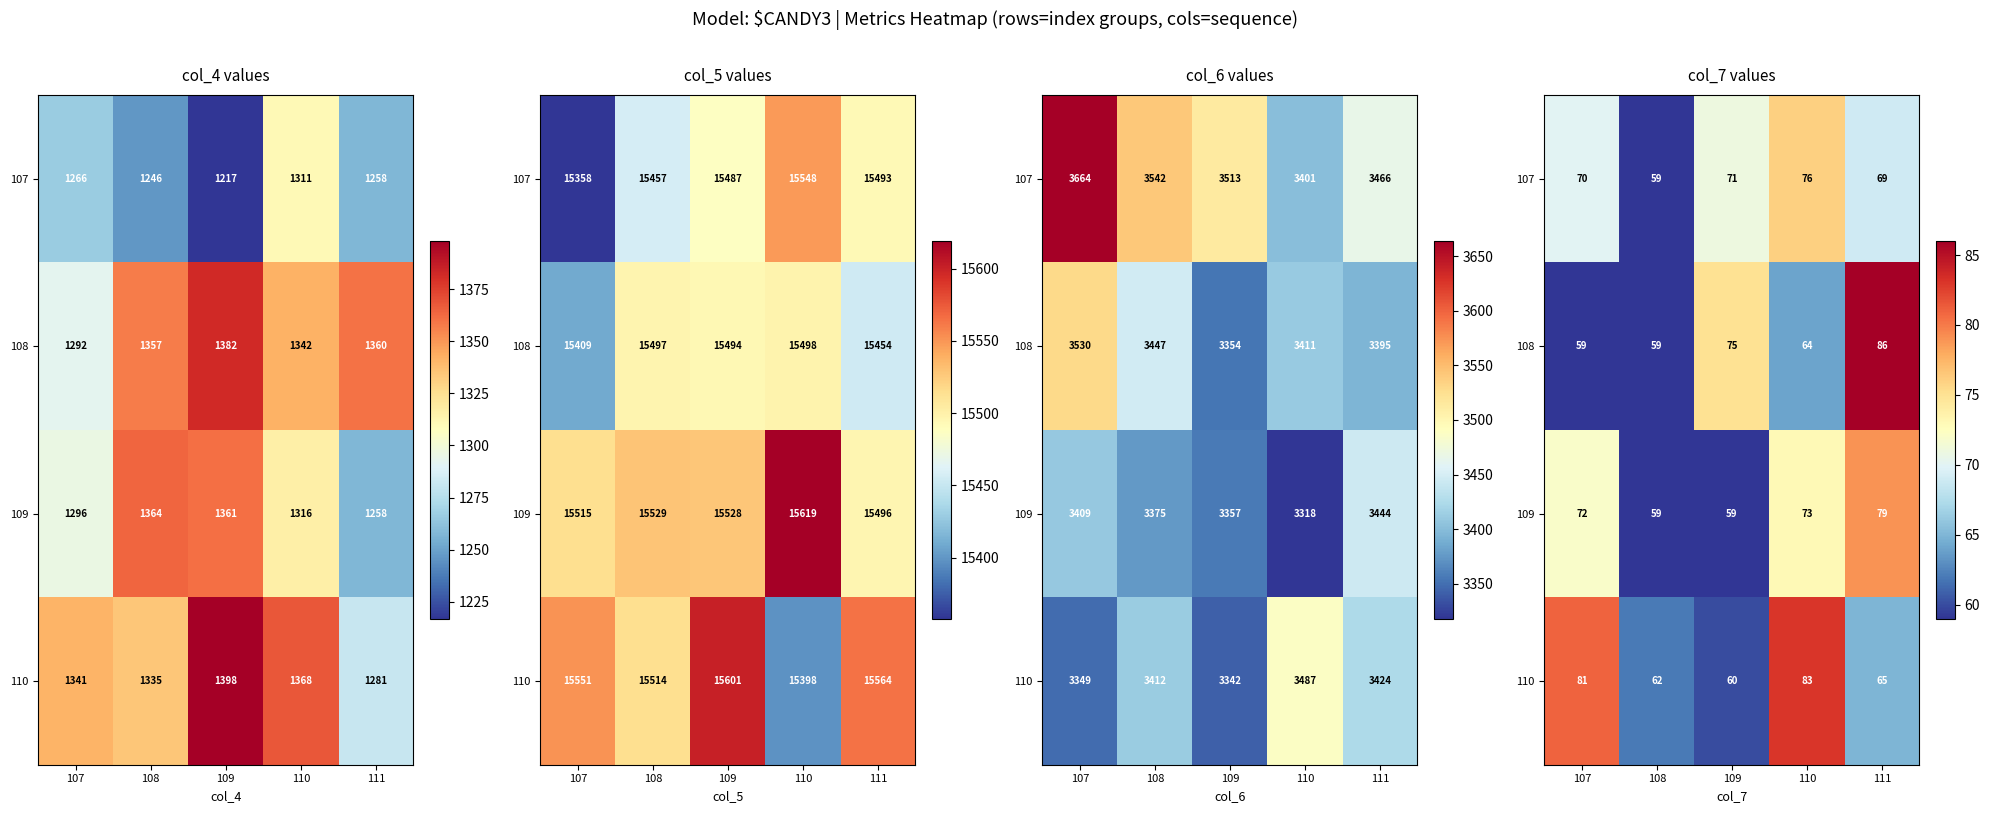

Which category has the lowest value across all series?

108